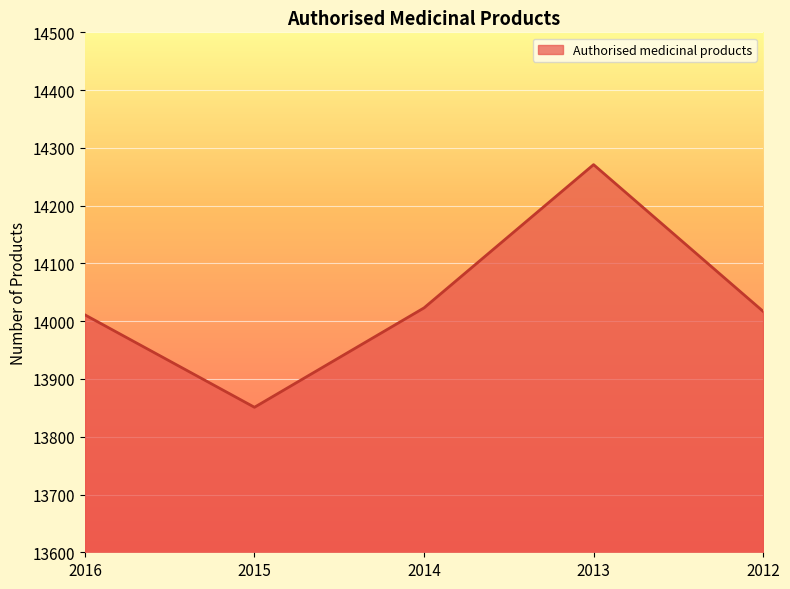

True or false: there are more than 2 points higher than both neighbors.

False